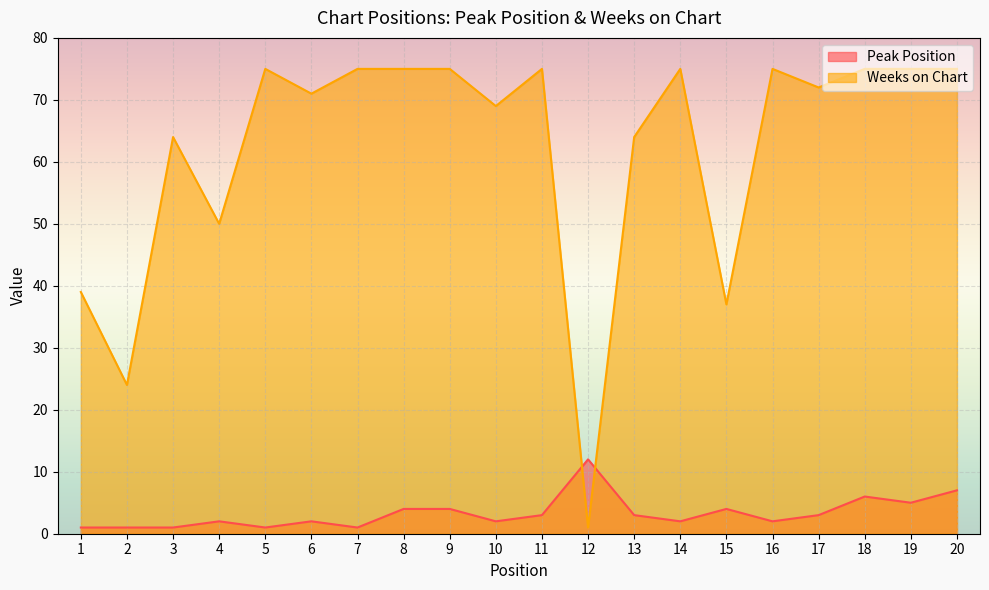

What is the total value across all series at 12?

13